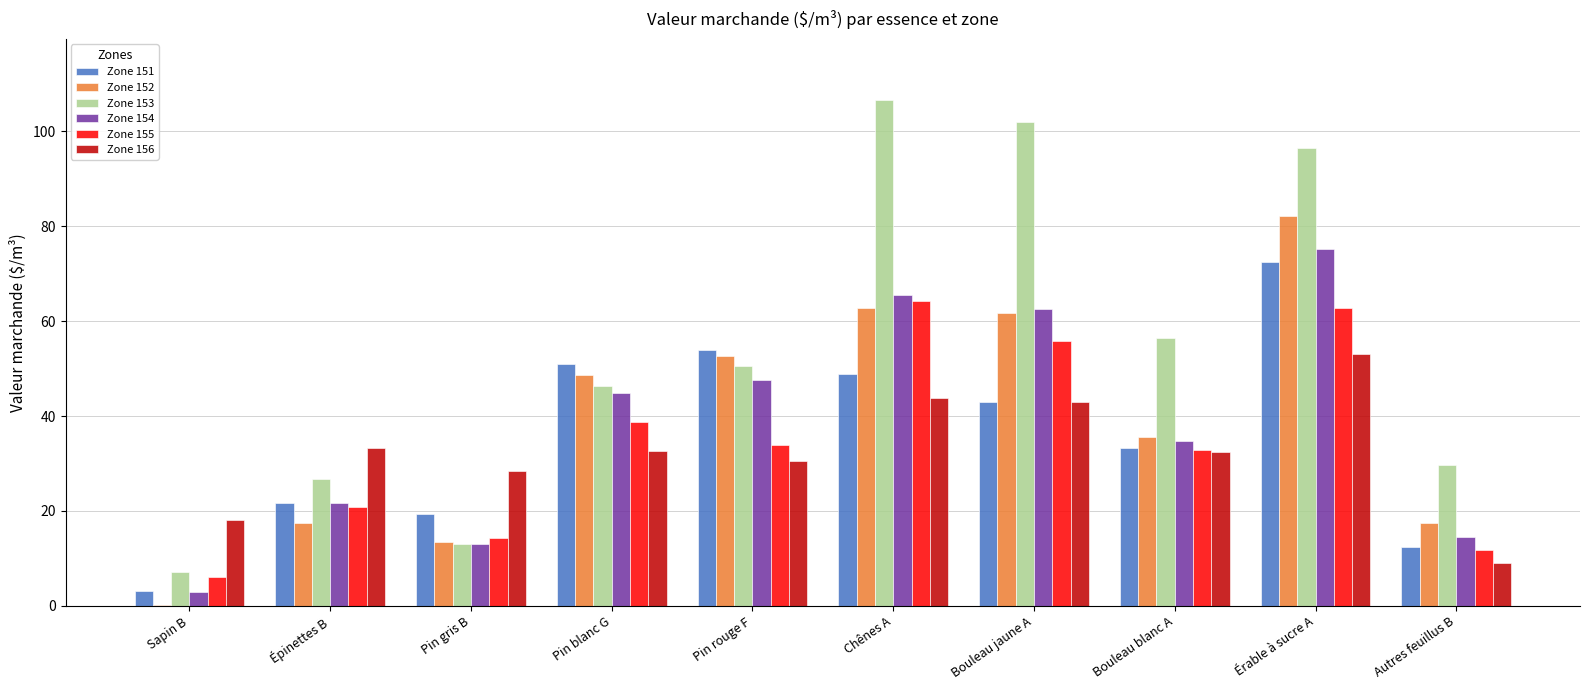

At which category is the sum across all series the highest?

Érable à sucre A